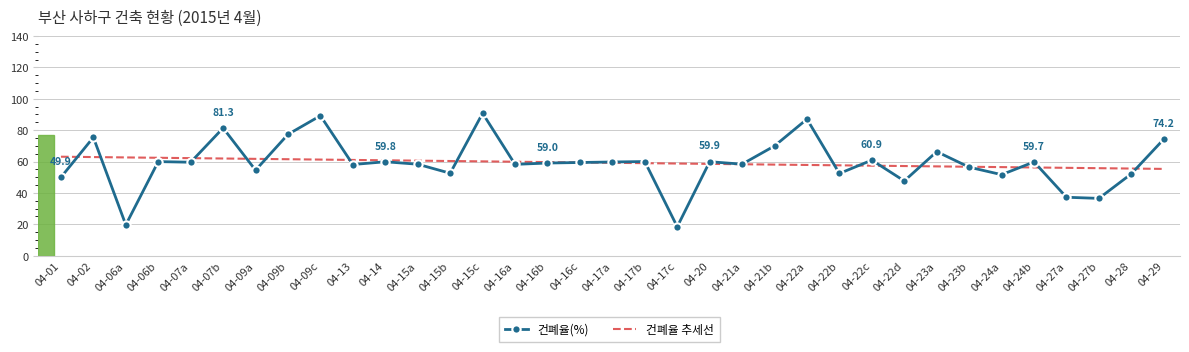

True or false: 건폐율(%) has a value of 18.4 at 04-17c.

True